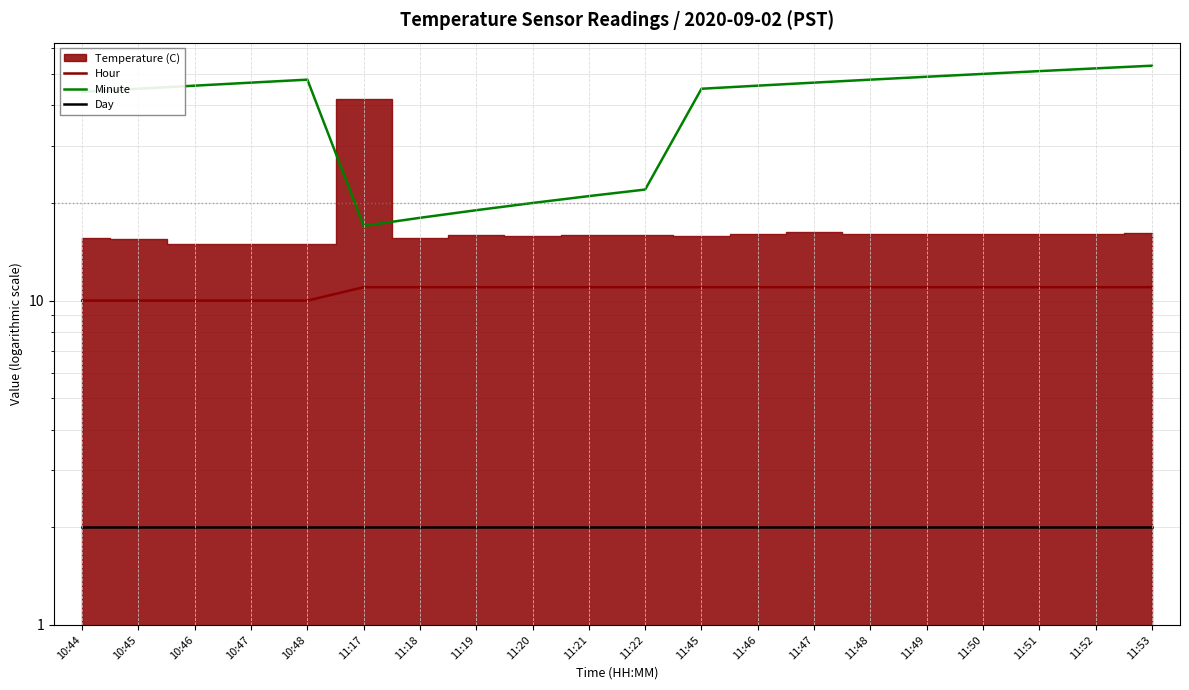

Between 11:46 and 11:51, which series saw the biggest shift?

Minute